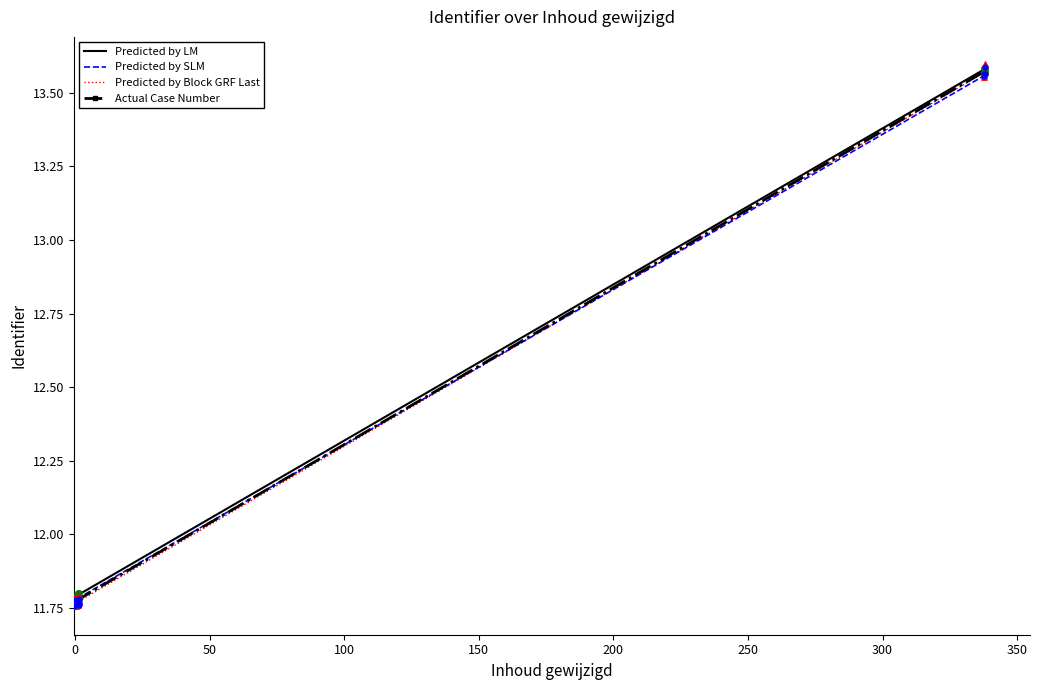

Which series contains the highest Y value?

Predicted by Block GRF Last